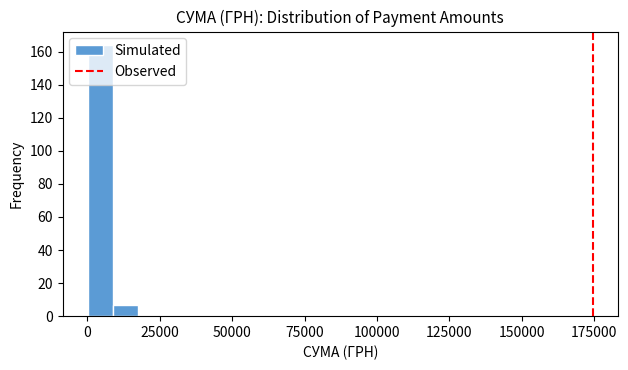

Read against the x-axis, roughly where is the centre of the tallest bar?

5000